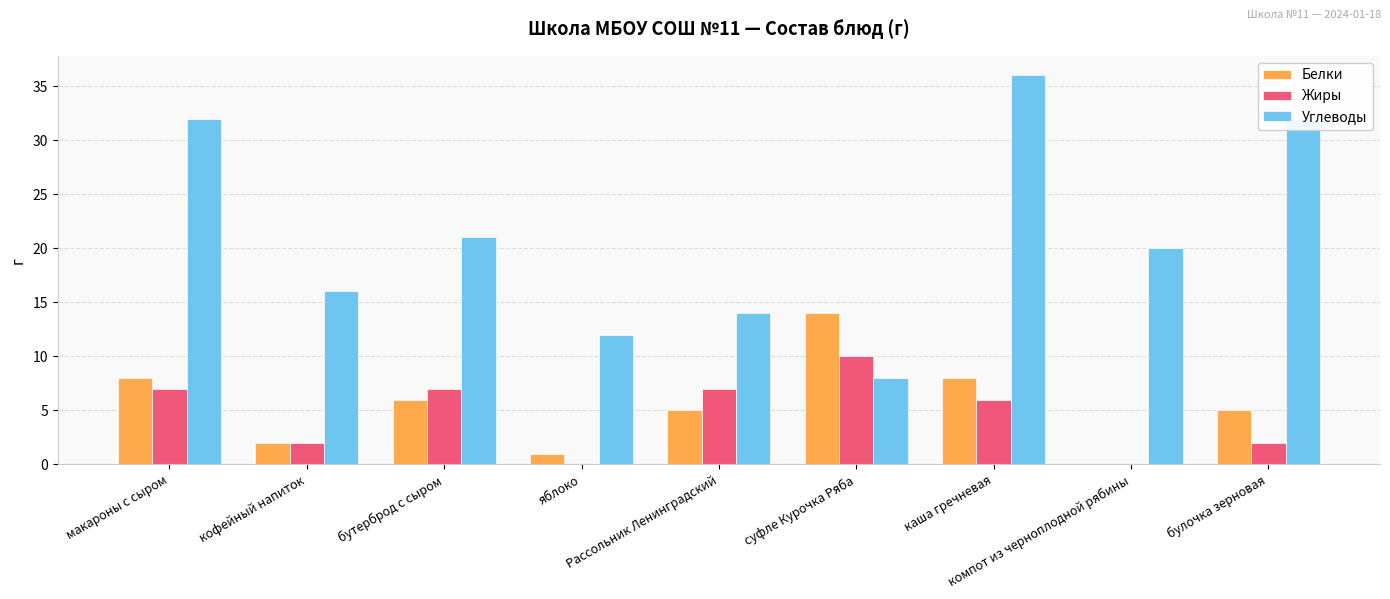

What is the maximum value for Белки?

14